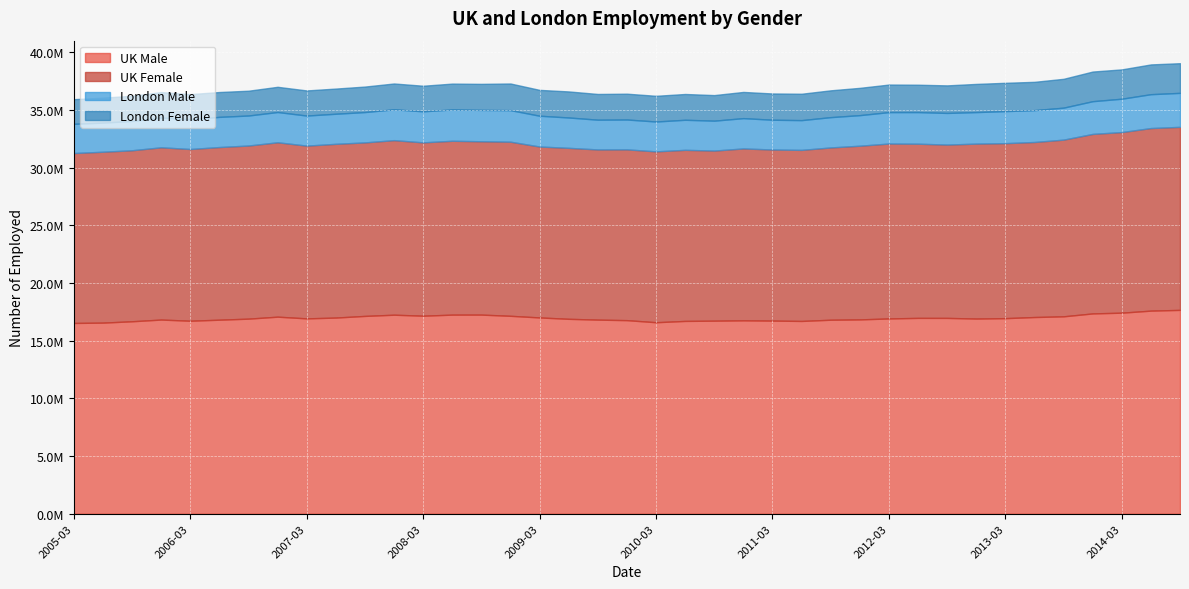

What are all the series names shown in the legend?

UK Male, UK Female, London Male, London Female